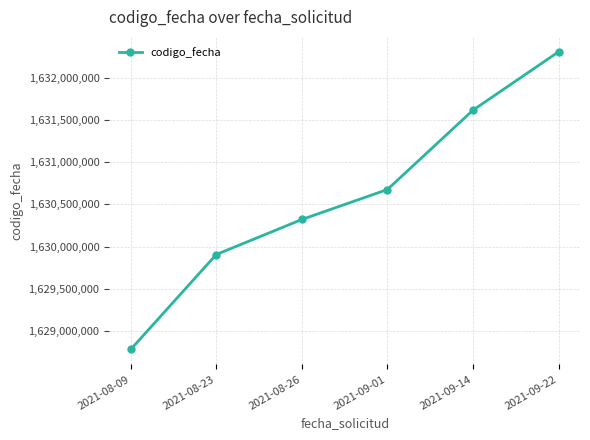

What is the change in value from 2021-08-23 to 2021-09-22?

+2404387